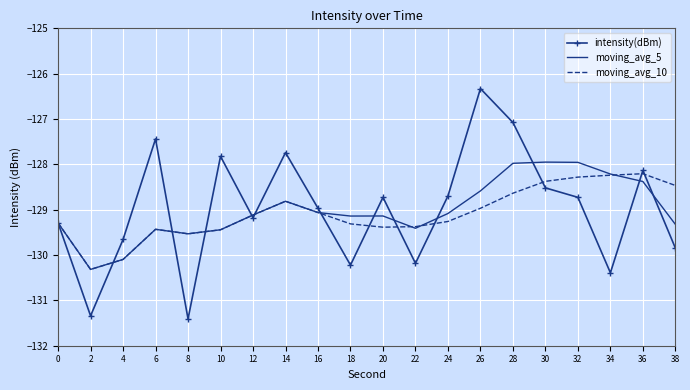

What is the total value across all series at 18?

-388.7